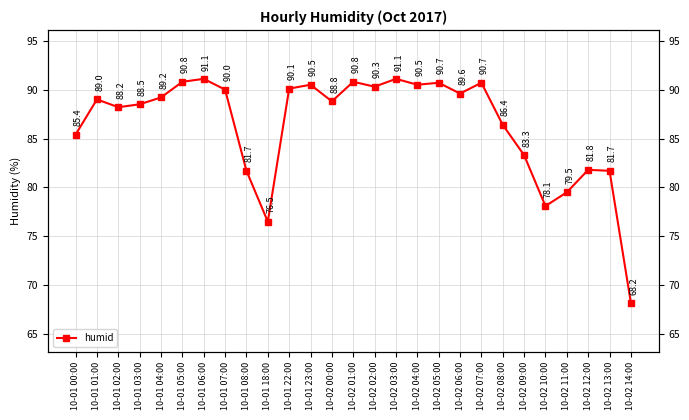

What is the maximum value shown in the chart?

91.1